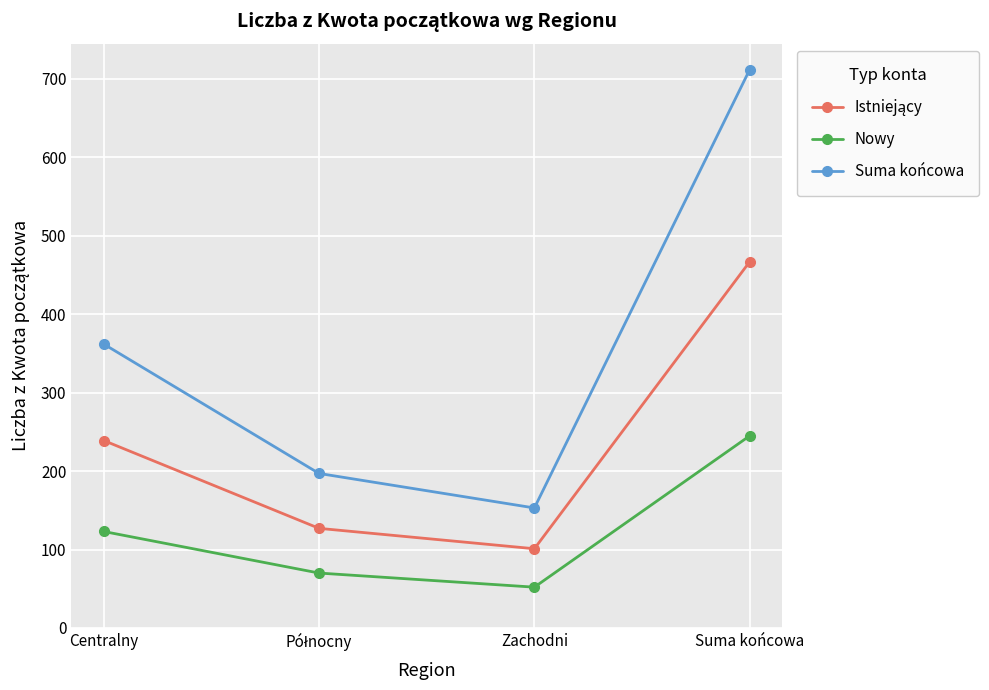

What is the smallest value displayed?

52